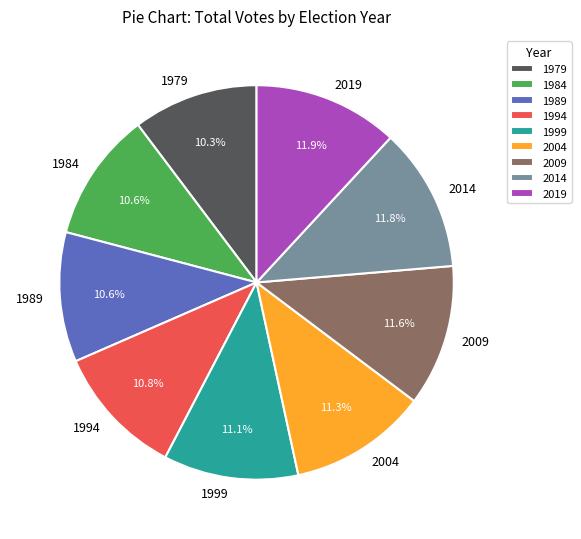

To the nearest percent, what portion does 1994 represent?

11%